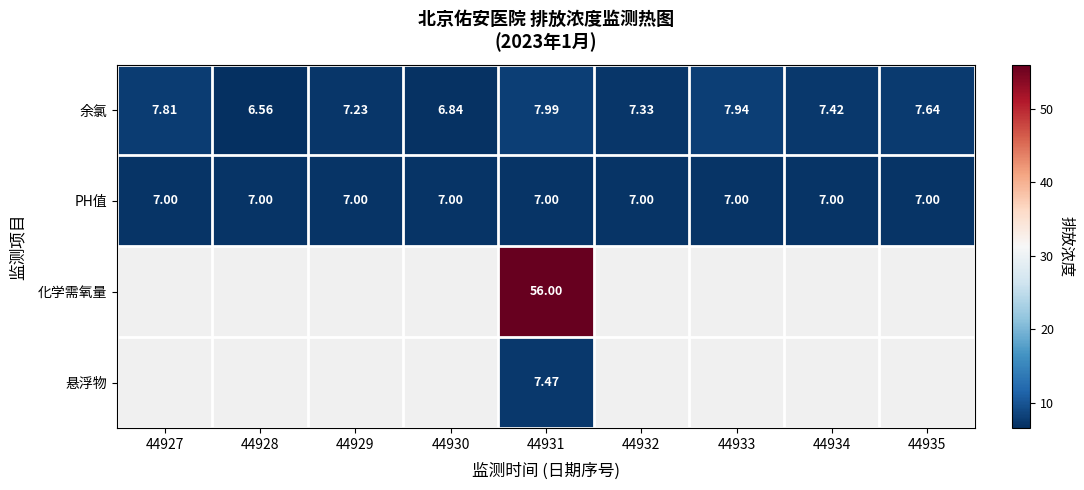

Rank the series at 44931 from highest to lowest value.

化学需氧量, 余氯, 悬浮物, PH值